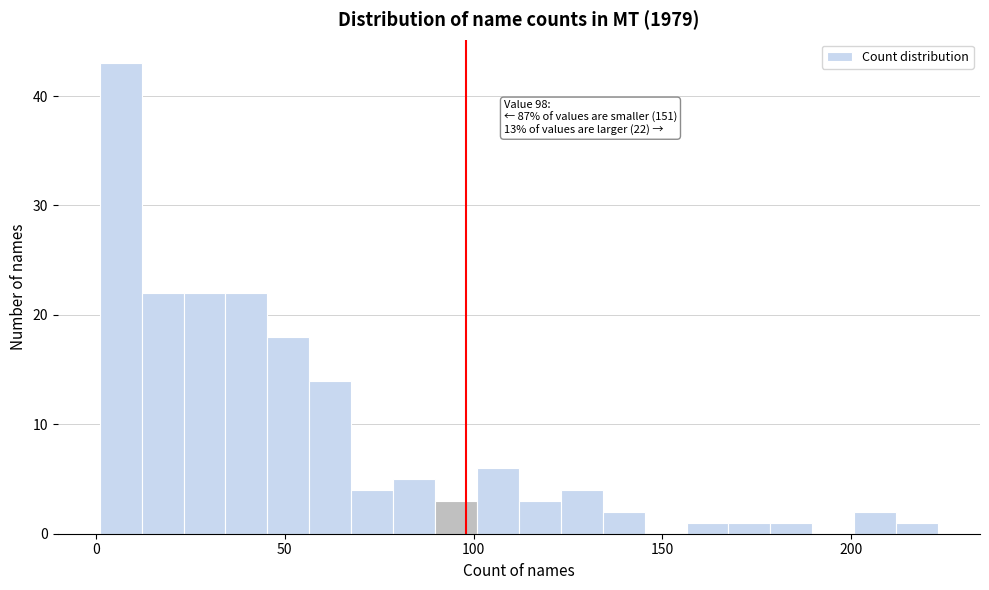

Around what value on the x-axis is the tallest bar? Give the approximate position of its centre, as read against the axis.

5